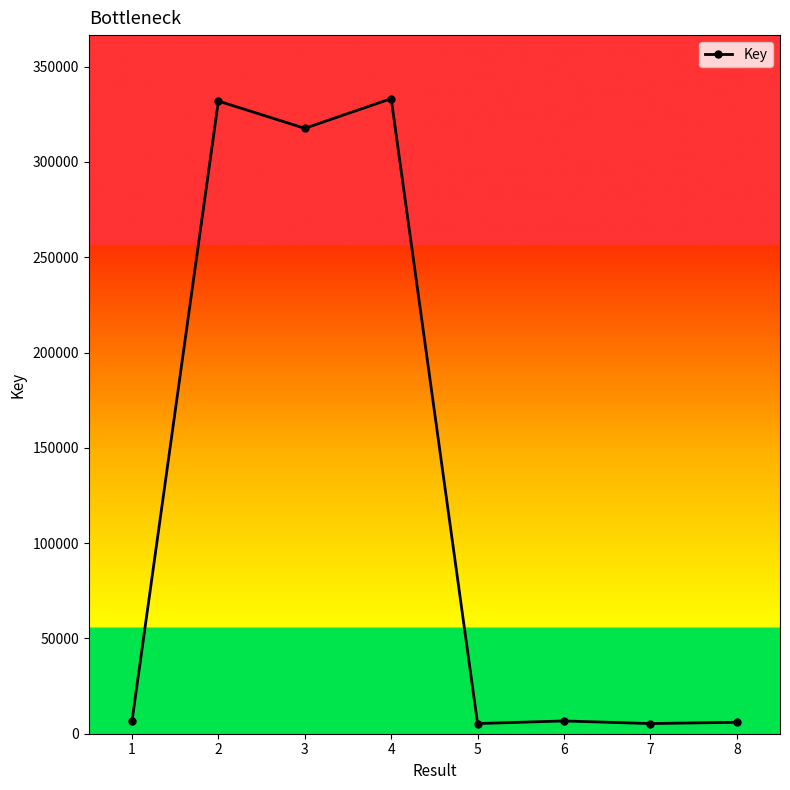

Where is the first local minimum?

3